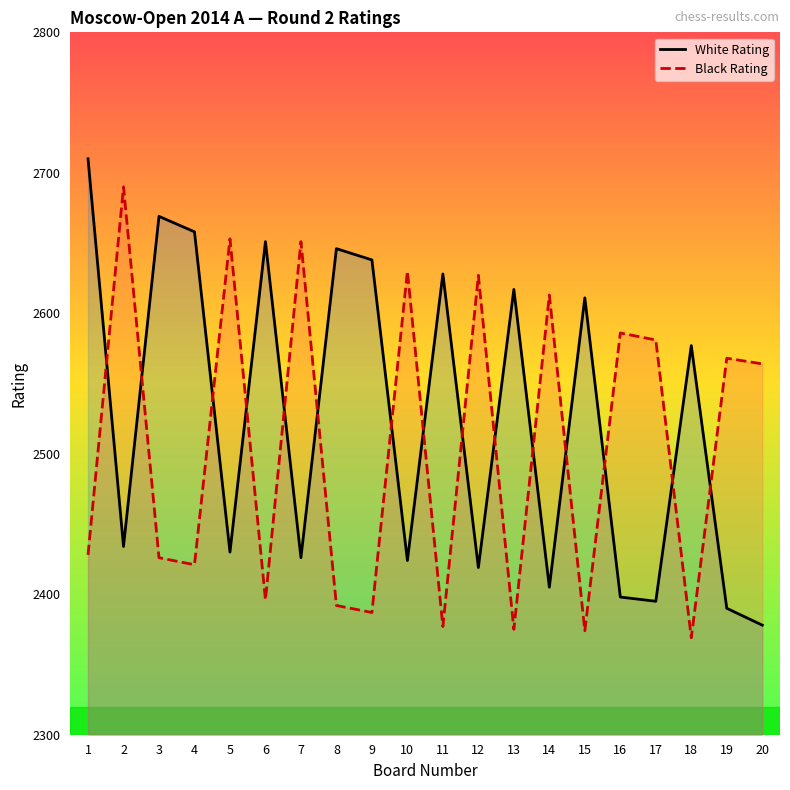

Where does the Black Rating series first go above 2564?

2